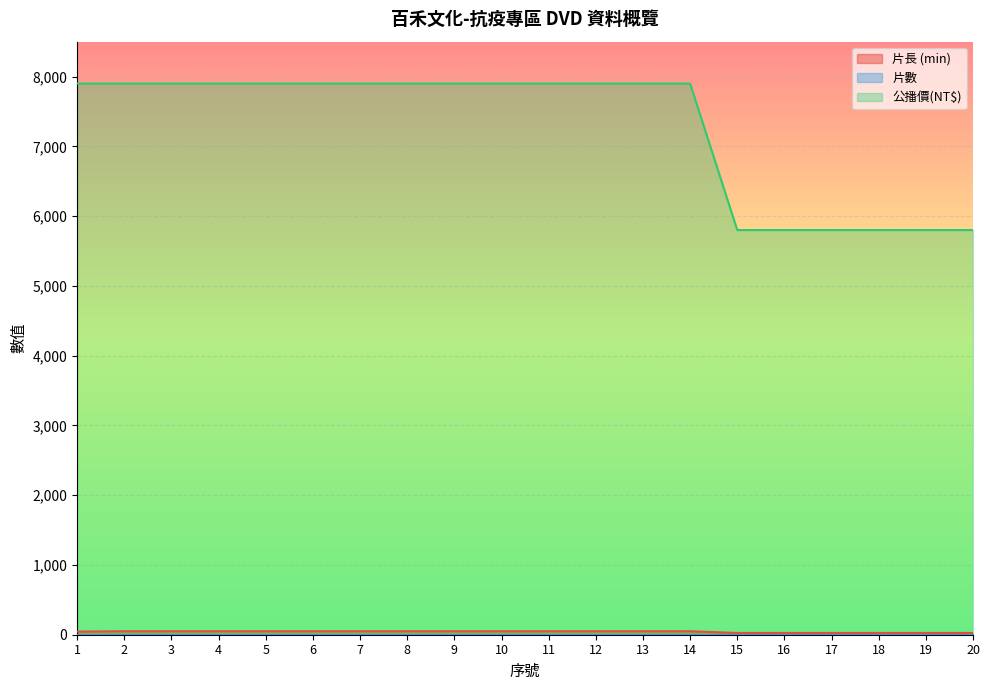

At which label does 片長 (min) reach its minimum?

15